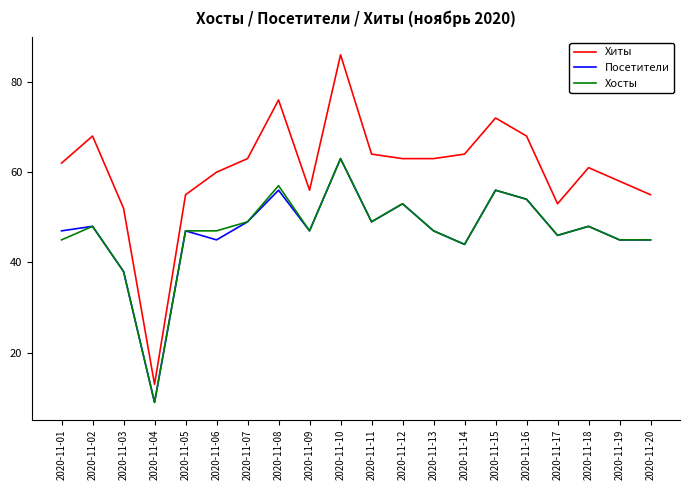

Is this an area chart (filled region under the line)?

No